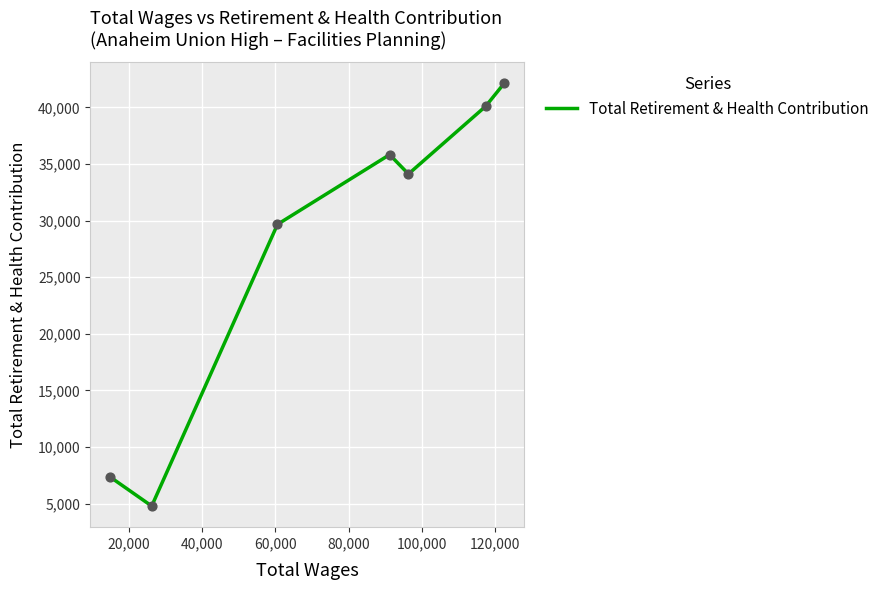

What is the difference between the maximum and minimum values?

37339